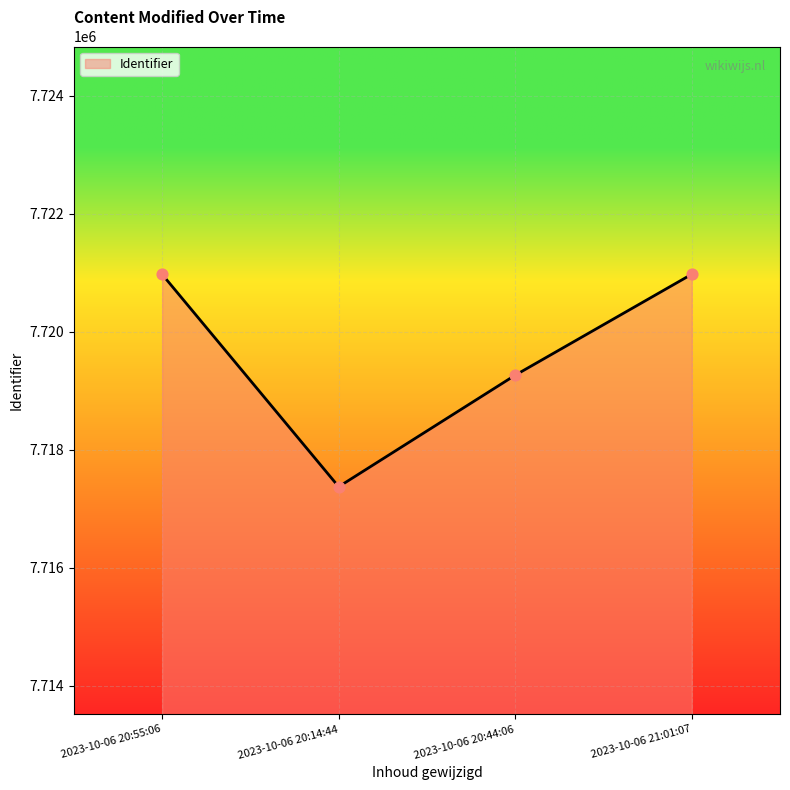

What is the change in value from 2023-10-06 20:44:06 to 2023-10-06 21:01:07?

+1711